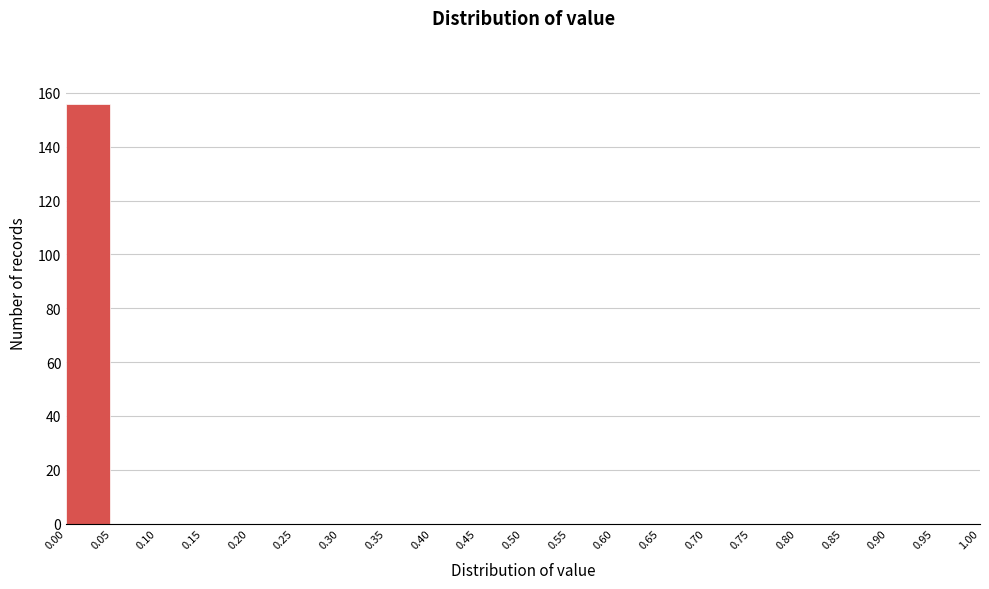

What is the height of the bar covering 0.00 to 0.05 on the x-axis? The values are not printed on the chart, so give them approximately, as read against the axis.

156